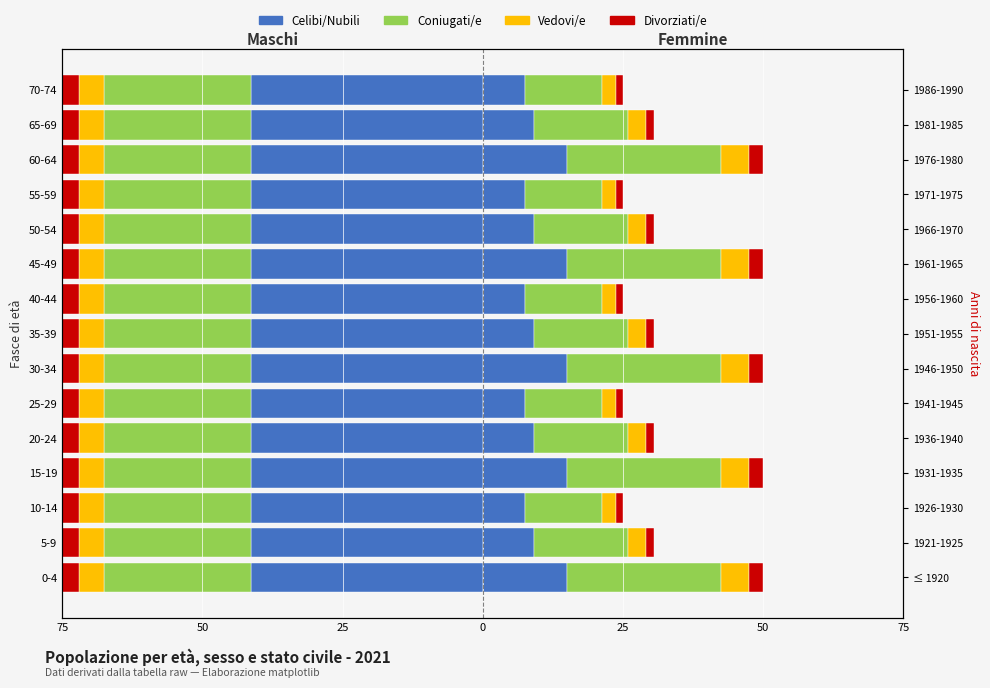

What is the value of the 5th bar from the left?

3.1